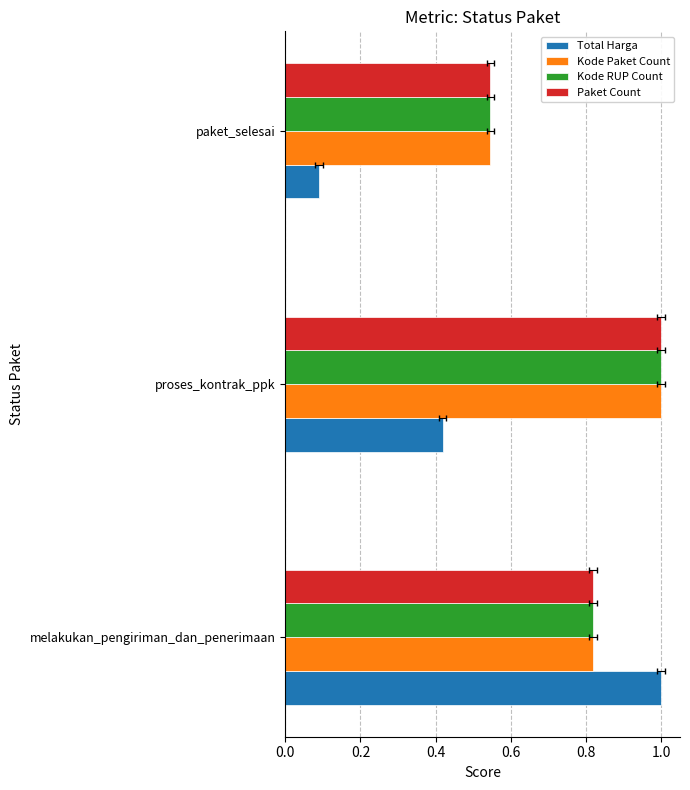

The Kode Paket Count series shows 0.6 at proses_kontrak_ppk. True or false?

False